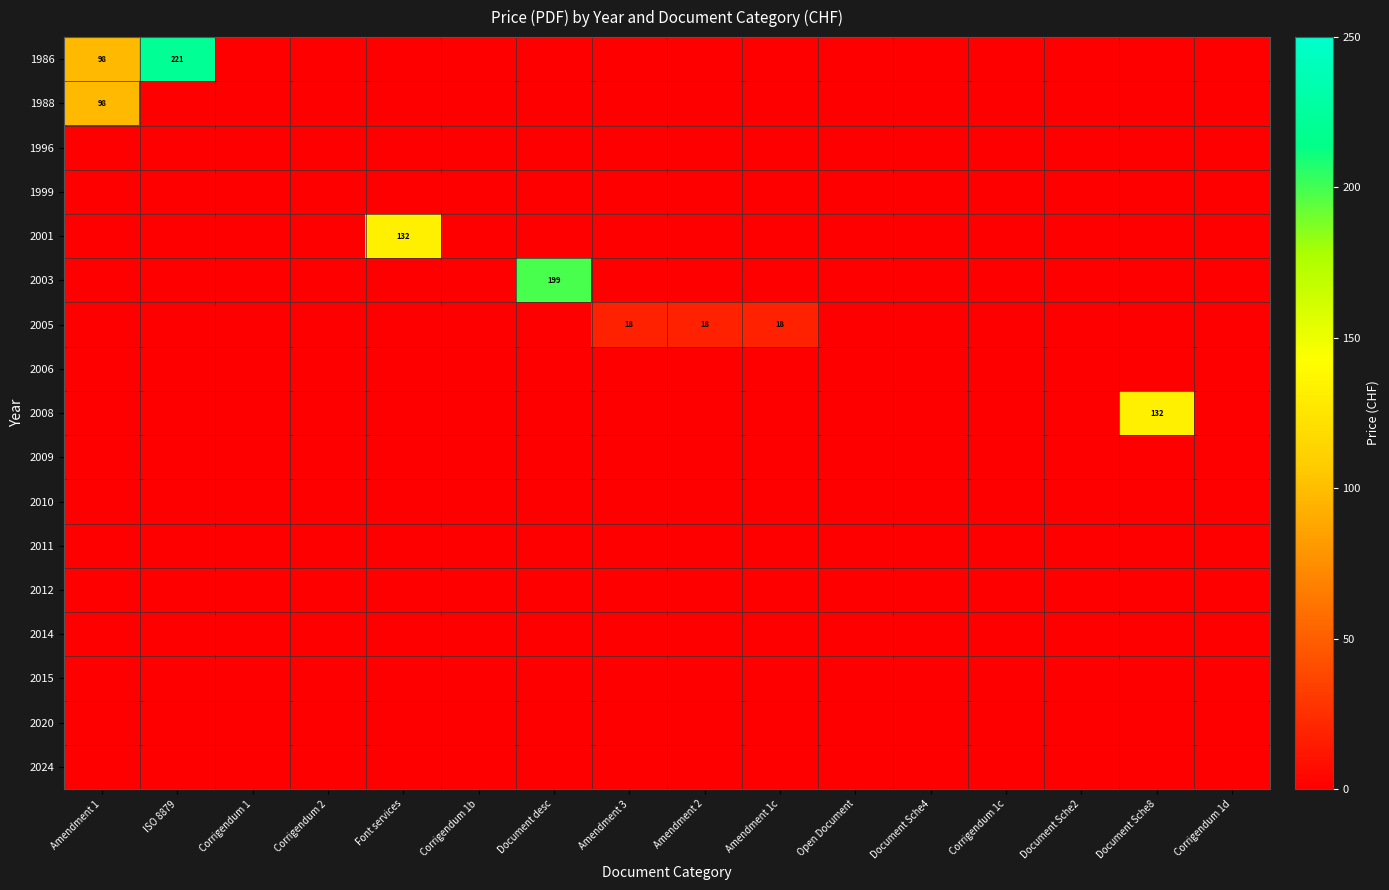

List the series in order of their peak value, highest first.

1986, 2003, 2001, 2008, 1988, 2005, 1996, 1999, 2006, 2009, 2010, 2011, 2012, 2014, 2015, 2020, 2024